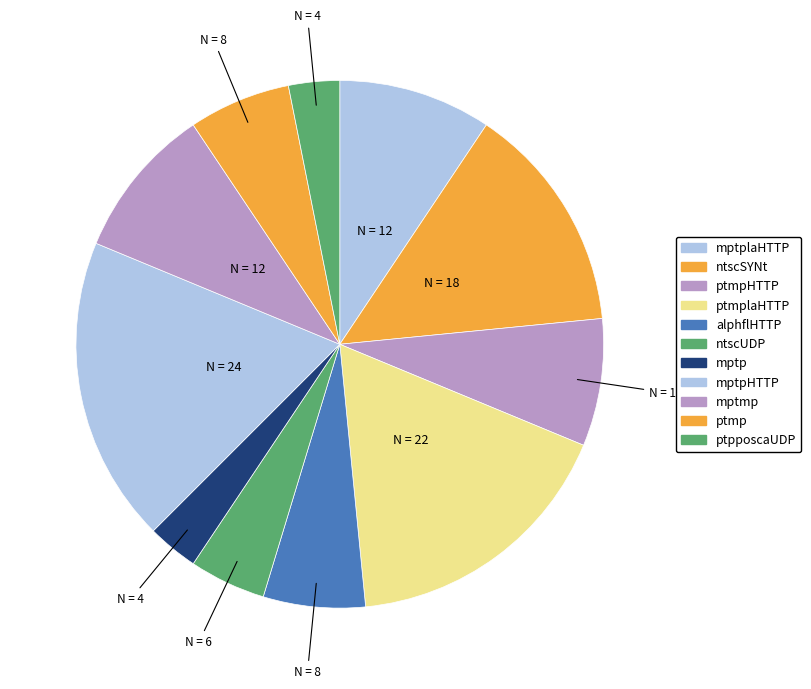

How many segments does this pie chart have?

11